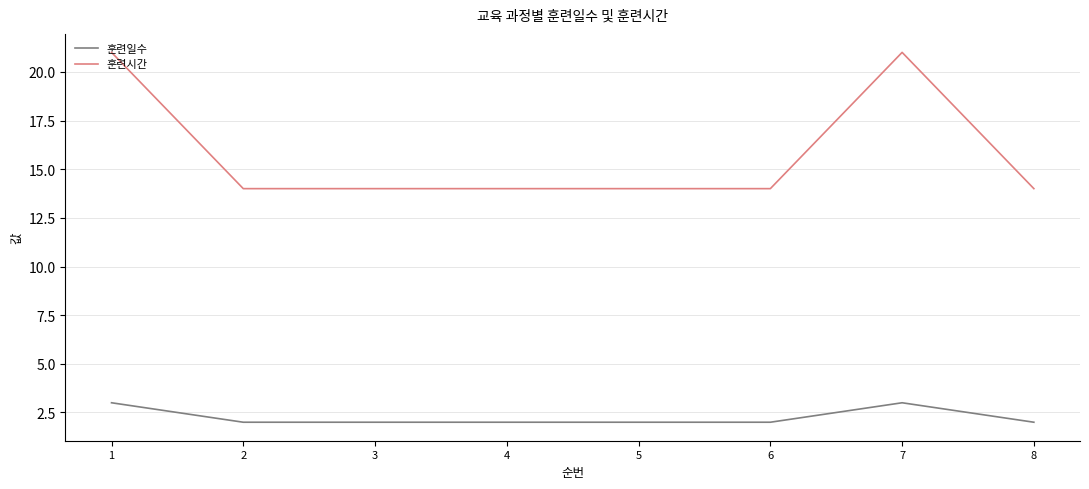

What is the minimum value shown in the chart?

2